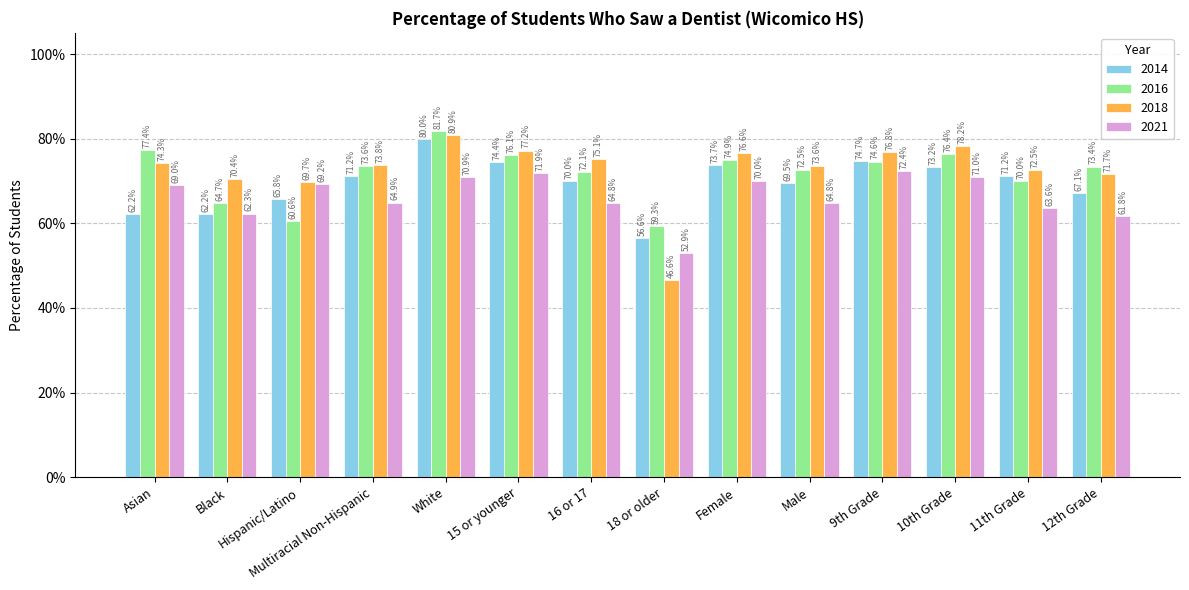

Does the chart contain stacked bars?

No